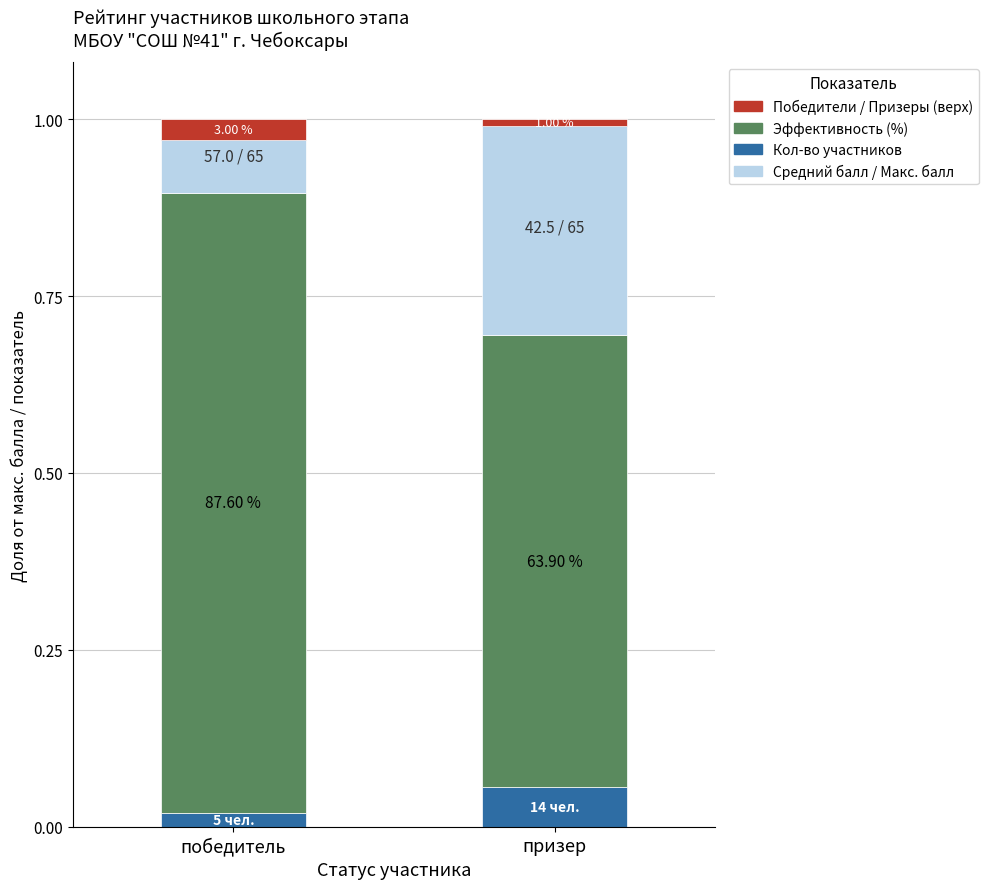

At how many categories does at least one series exceed 0?

2